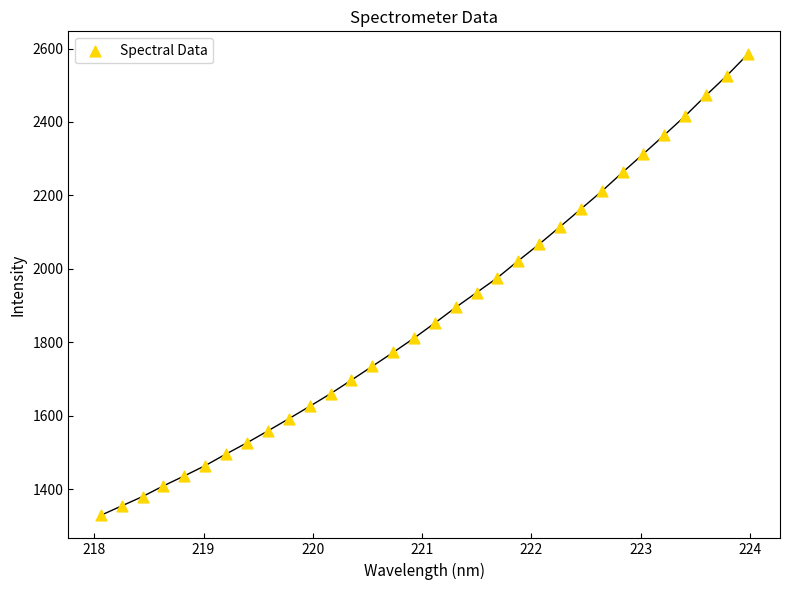

What is the range of Y values (max minus min)?

1255.6